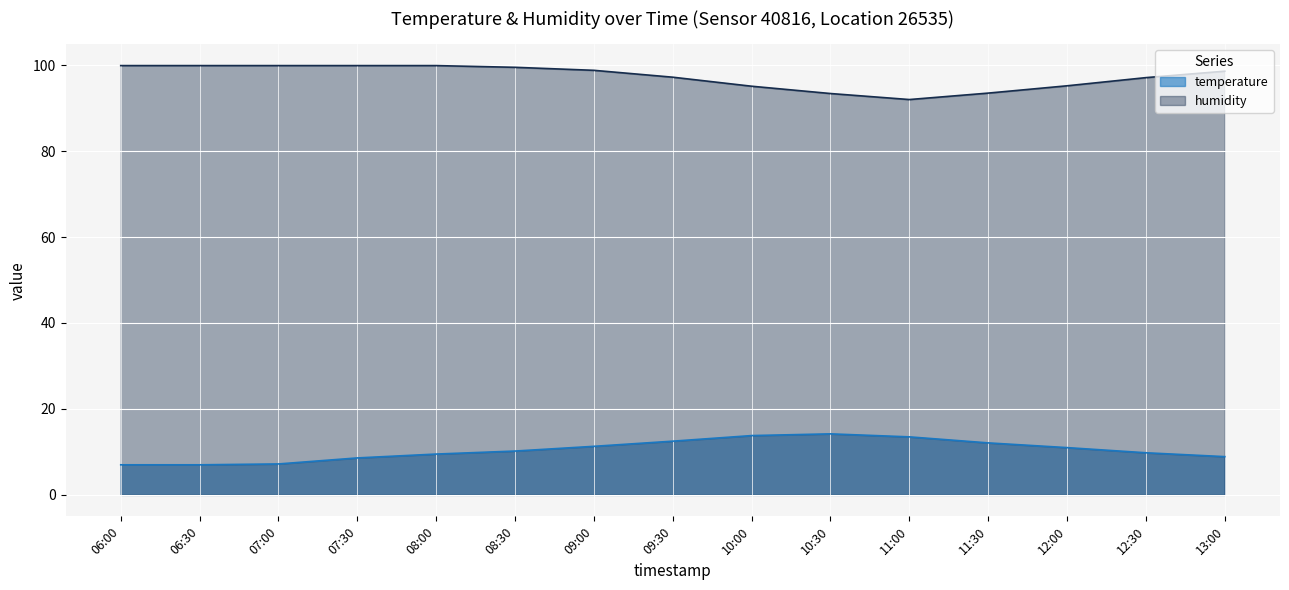

True or false: humidity and temperature cross at least once.

False